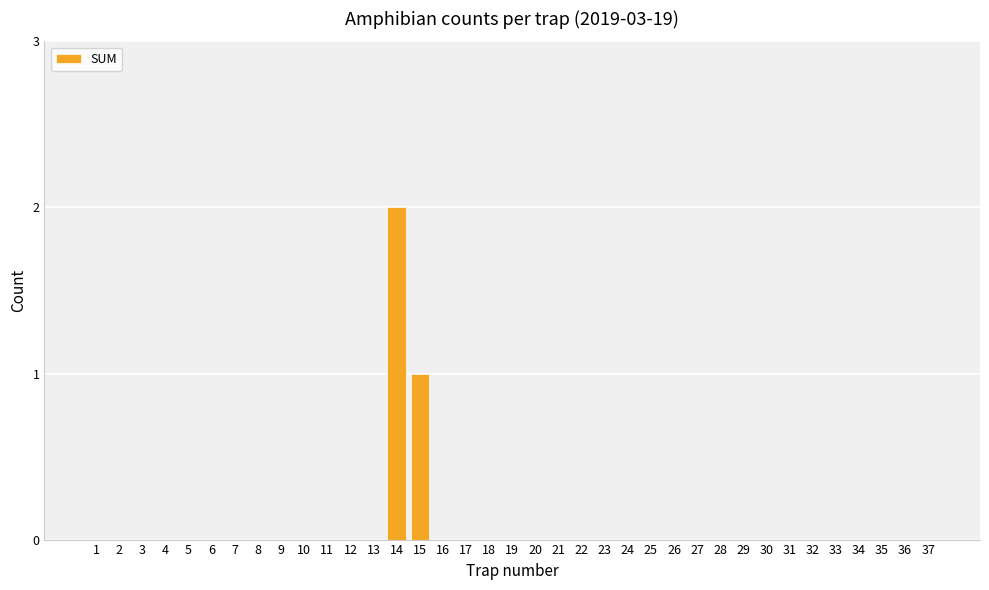

Which label corresponds to the largest value in the chart?

14